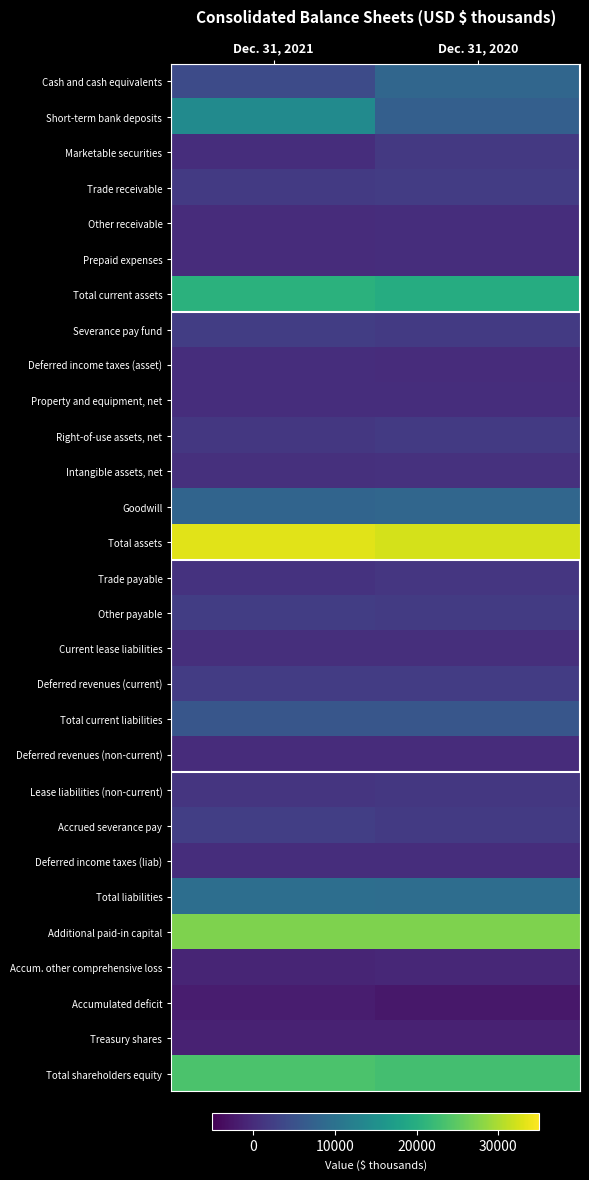

What is the difference between the highest and lowest values at Dec. 31, 2021?

34853